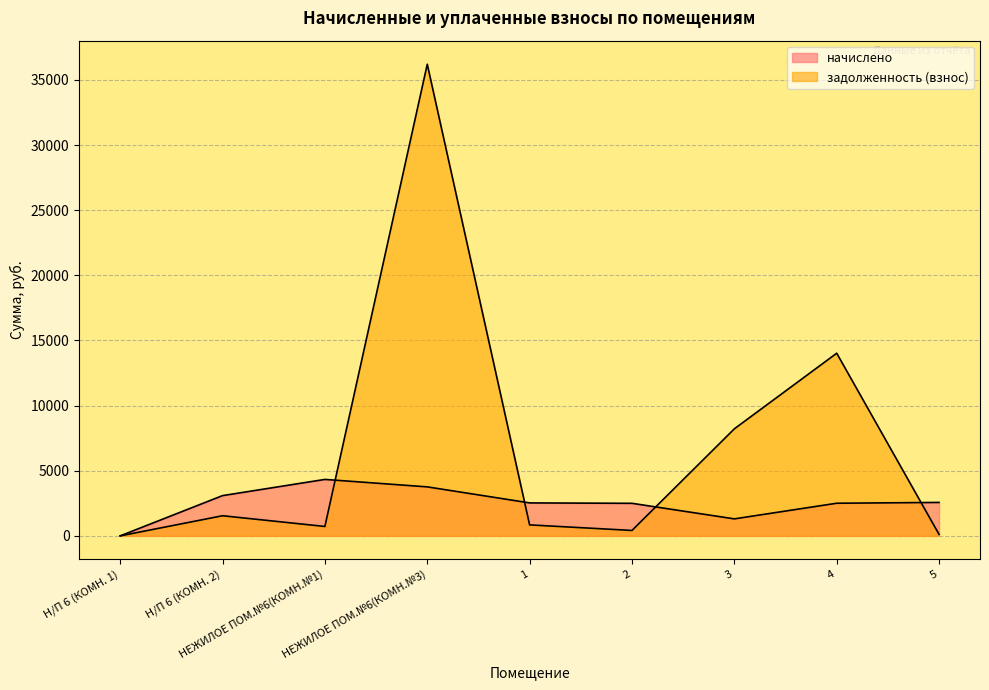

Is the value of начислено at НЕЖИЛОЕ ПОМ.№6(КОМН.№1) greater than the value of задолженность (взнос) at 3?

No